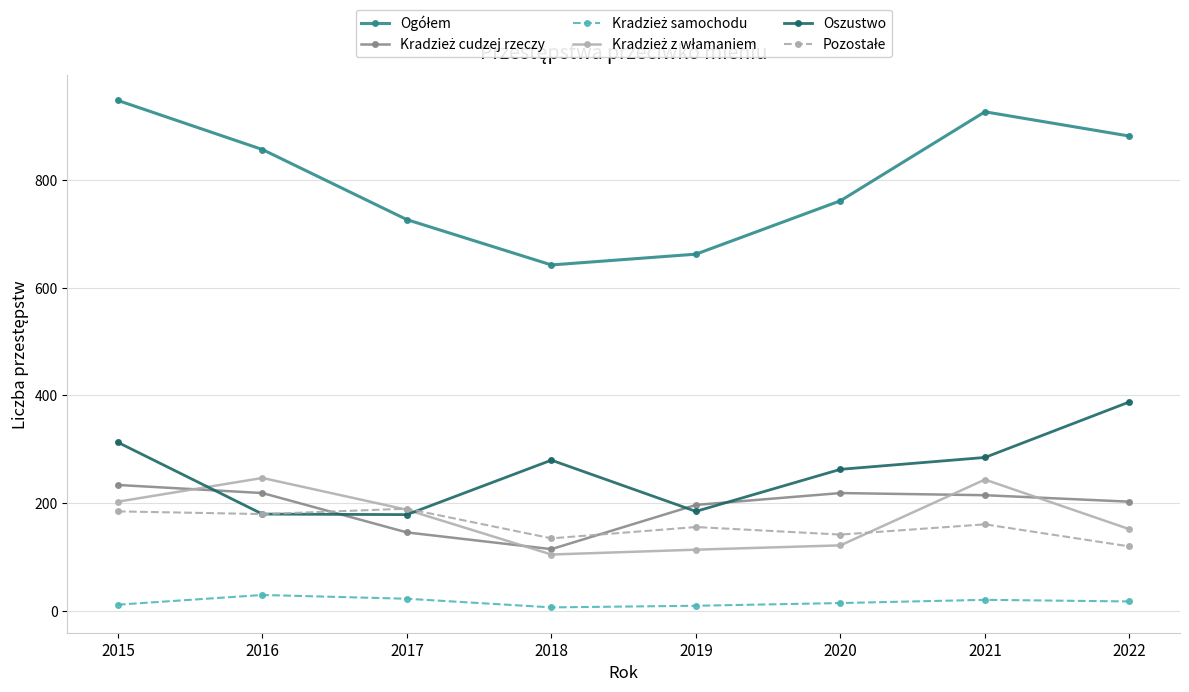

Which category has the highest value across all series?

2015